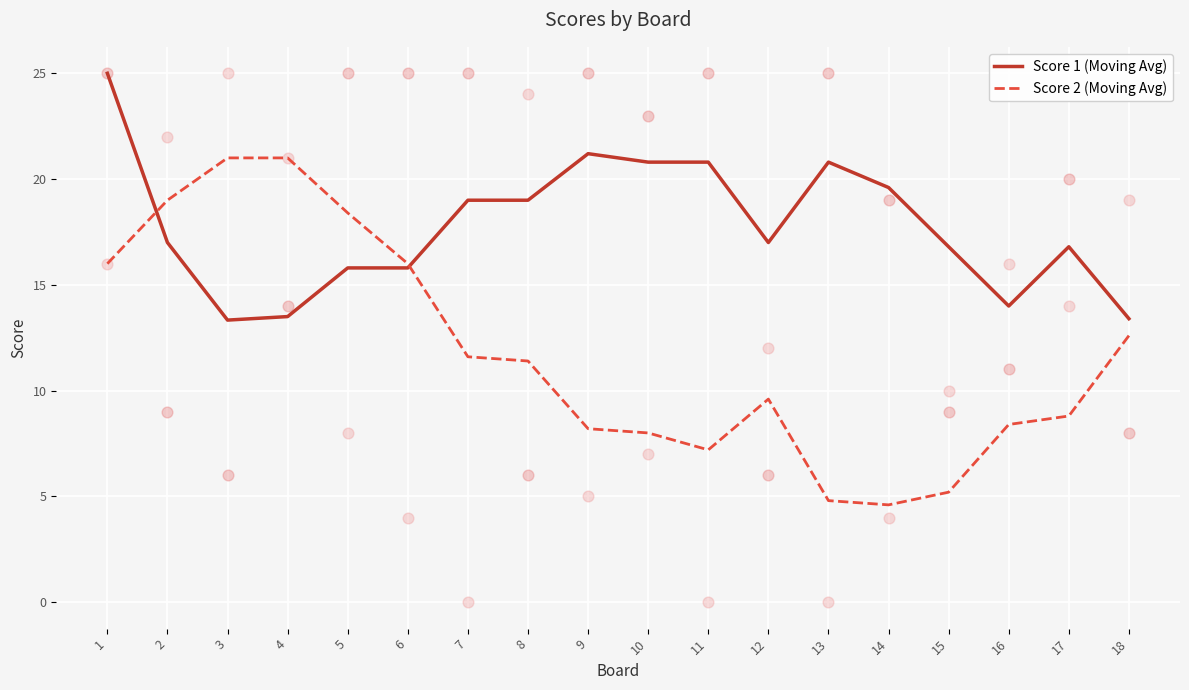

Which series contains the lowest Y value?

Score 2 (Moving Avg)